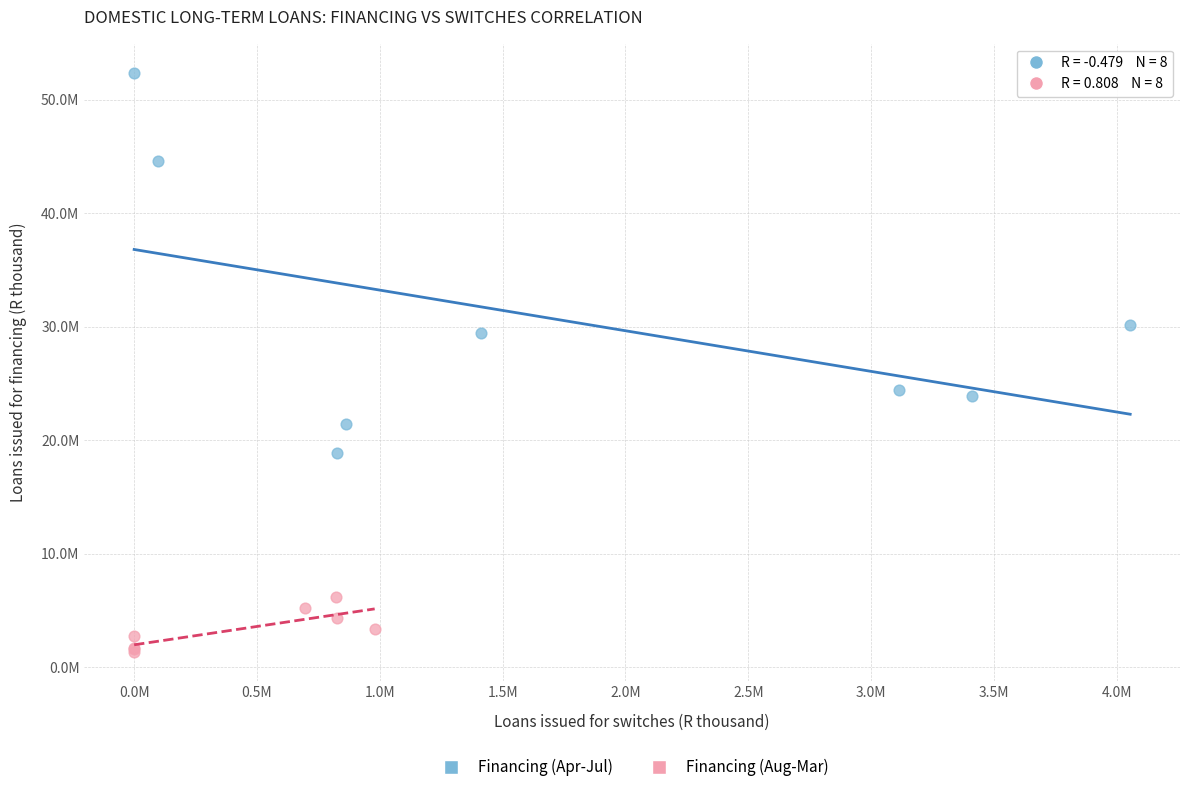

Which series contains the highest Y value?

Financing (Apr-Jul)